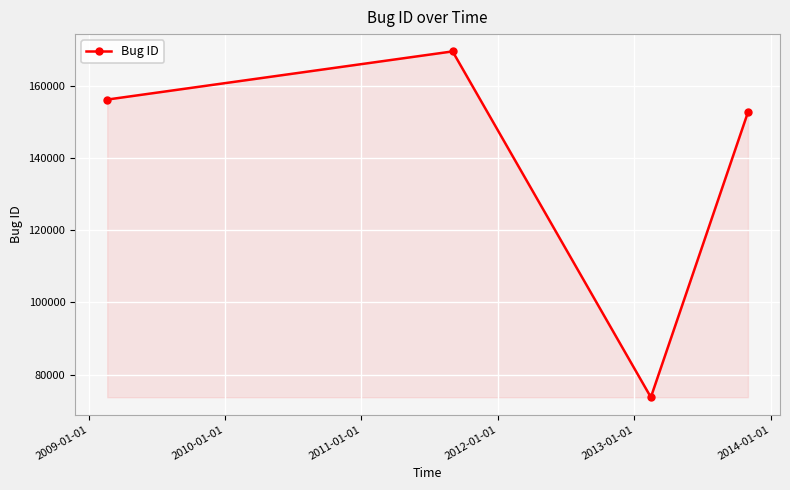

What is the average value?

138030